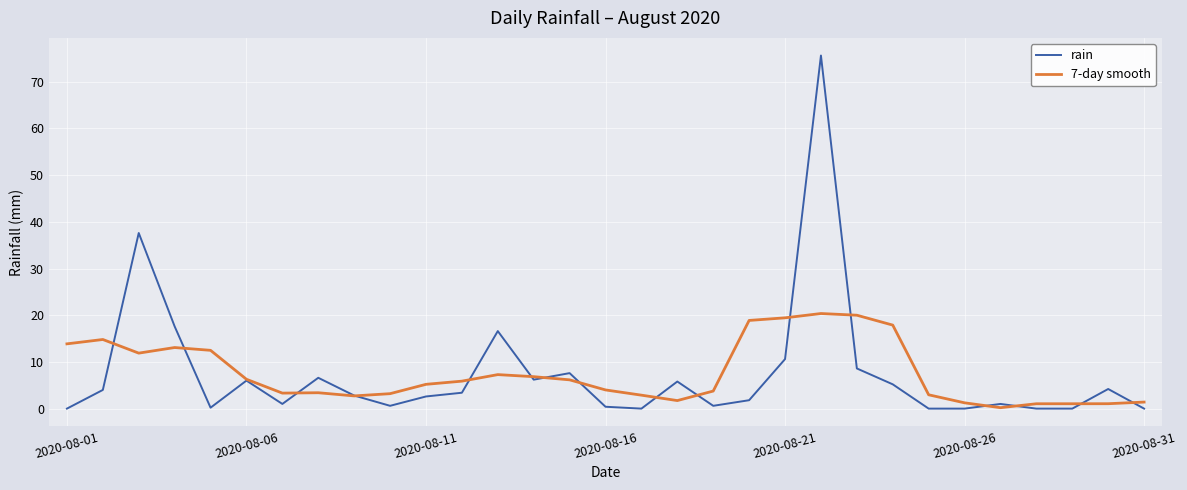

What is the maximum value for rain?

75.6